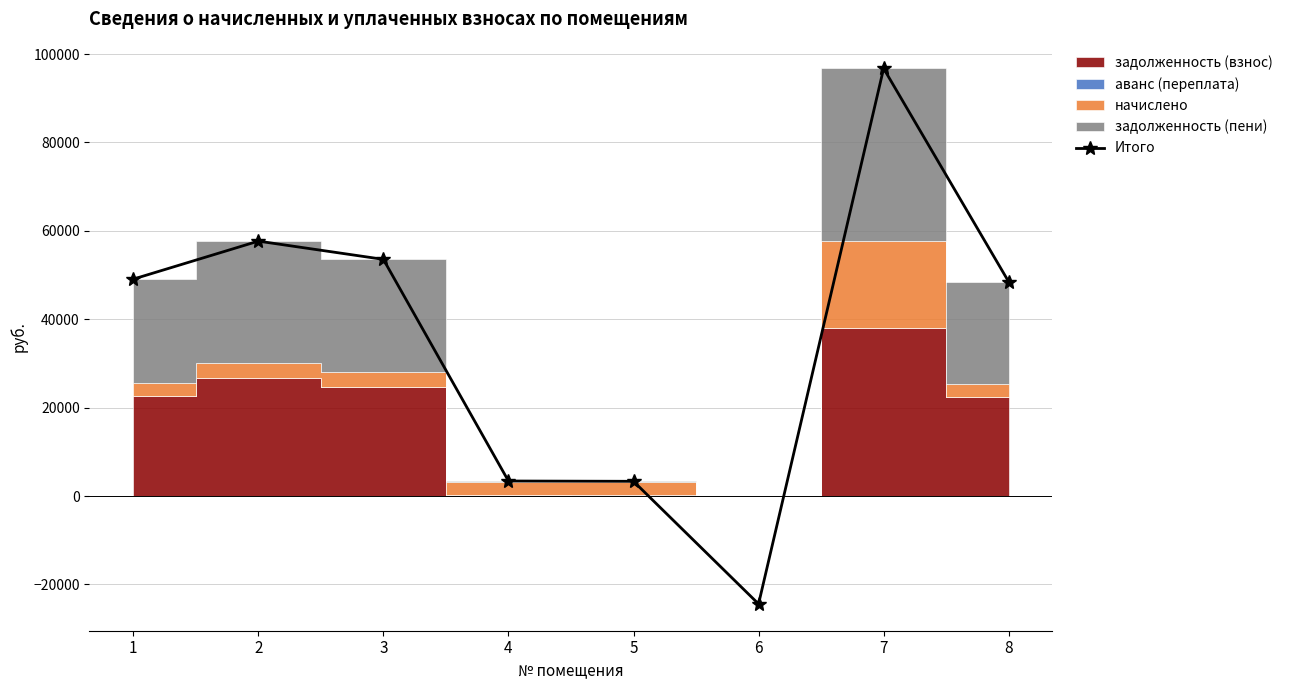

True or false: there are more than 1 points higher than both neighbors.

True